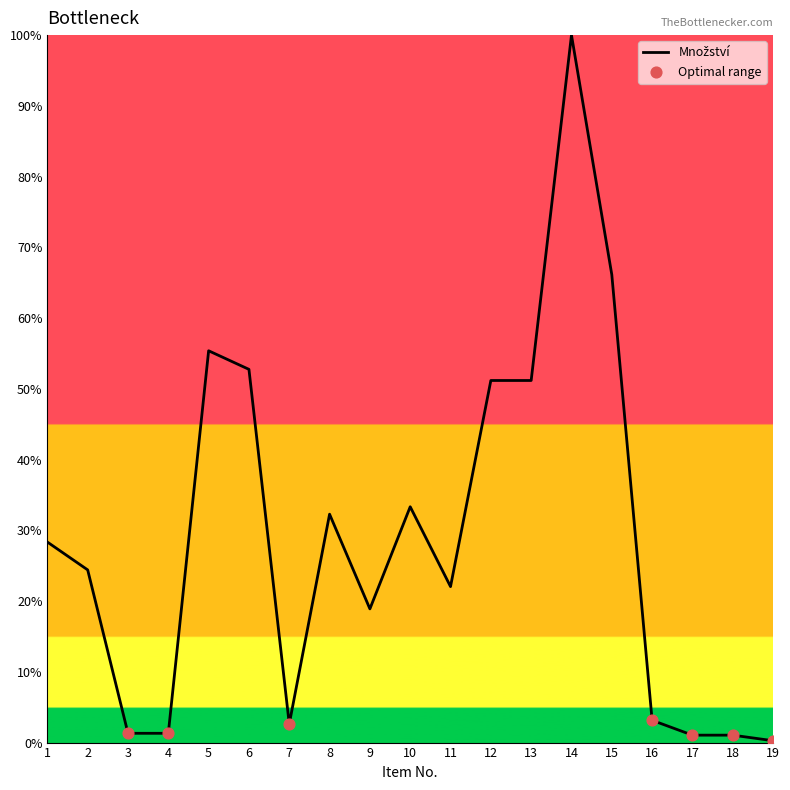

Which has a higher value, 16 or 11?

11